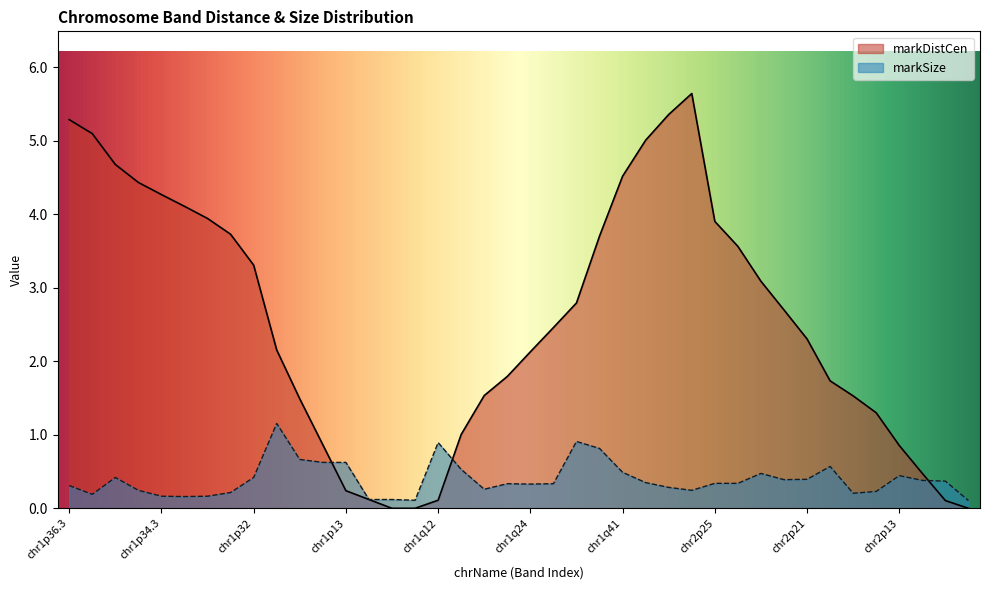

What is the value of the markSize point at the 39th from the left?

0.4